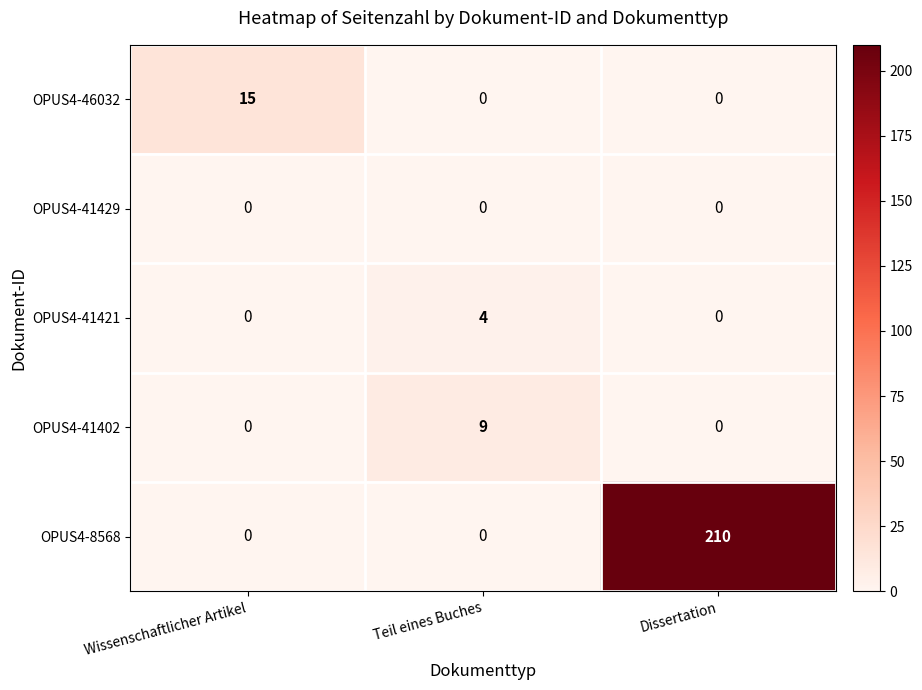

Which series has the largest total across all categories?

OPUS4-8568